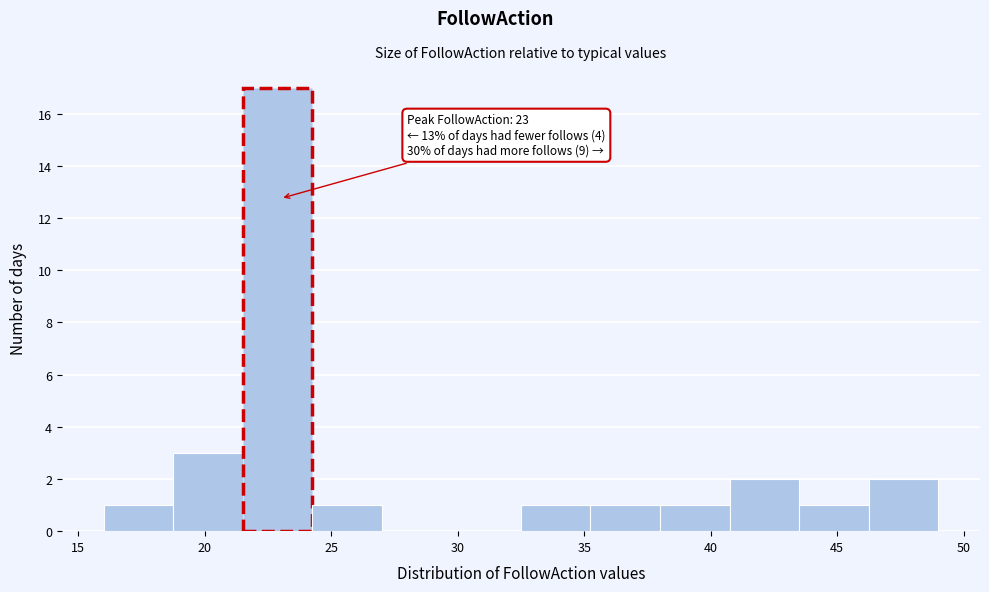

Over which range of the x-axis is the bar tallest?

21.50 to 24.25